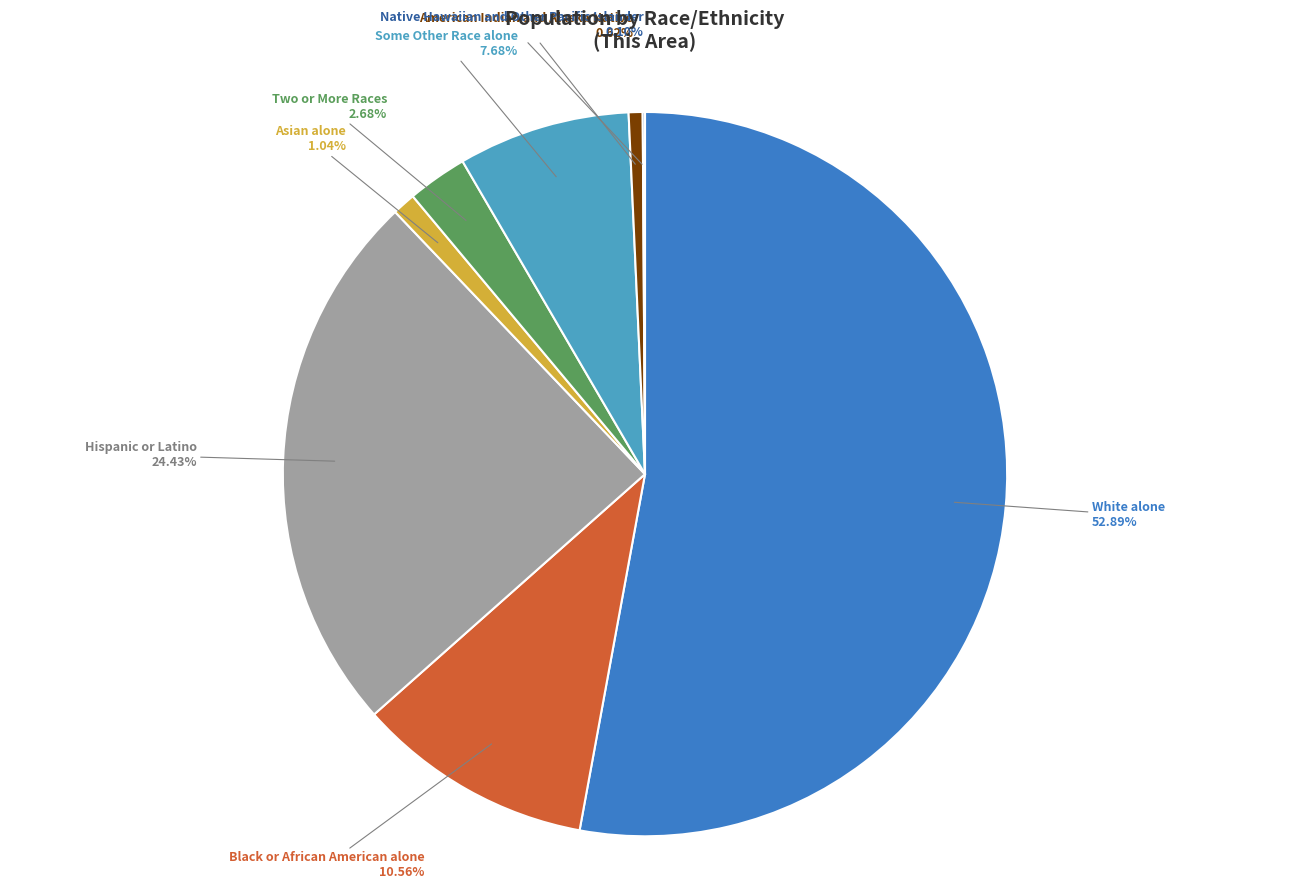

Is Some Other Race alone the majority of the pie?

No